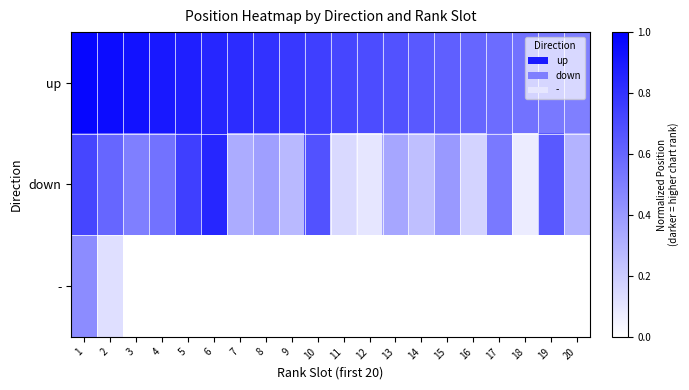

Reading right to left, transcribe all the data shown in this chart.

up: 20=0.5	19=0.5	18=0.6	17=0.6	16=0.6	15=0.6	14=0.7	13=0.7	12=0.7	11=0.7	10=0.8	9=0.8	8=0.8	7=0.8	6=0.8	5=0.9	4=0.9	3=0.9	2=0.9	1=1.0
down: 20=0.3	19=0.7	18=0.1	17=0.5	16=0.2	15=0.4	14=0.2	13=0.3	12=0.1	11=0.1	10=0.7	9=0.3	8=0.4	7=0.3	6=0.8	5=0.8	4=0.6	3=0.5	2=0.6	1=0.7
-: 20=0.0	19=0.0	18=0.0	17=0.0	16=0.0	15=0.0	14=0.0	13=0.0	12=0.0	11=0.0	10=0.0	9=0.0	8=0.0	7=0.0	6=0.0	5=0.0	4=0.0	3=0.0	2=0.1	1=0.5